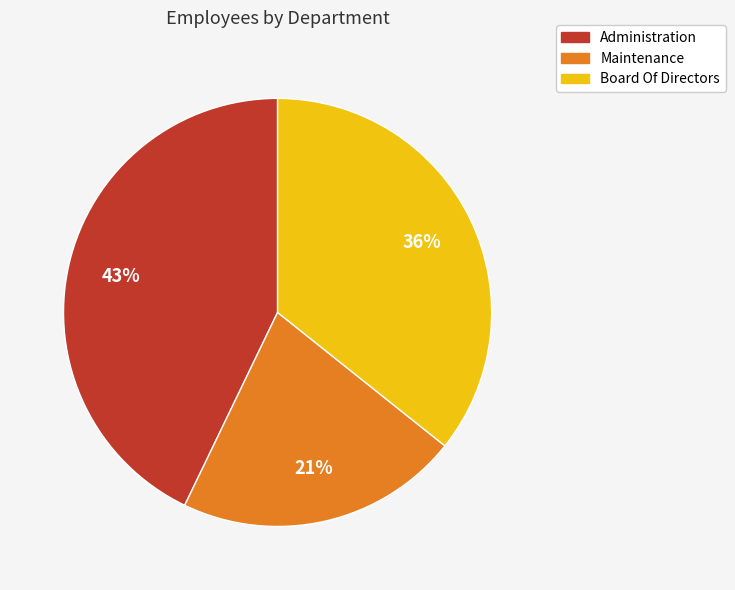

Which has a higher value, Administration or Maintenance?

Administration